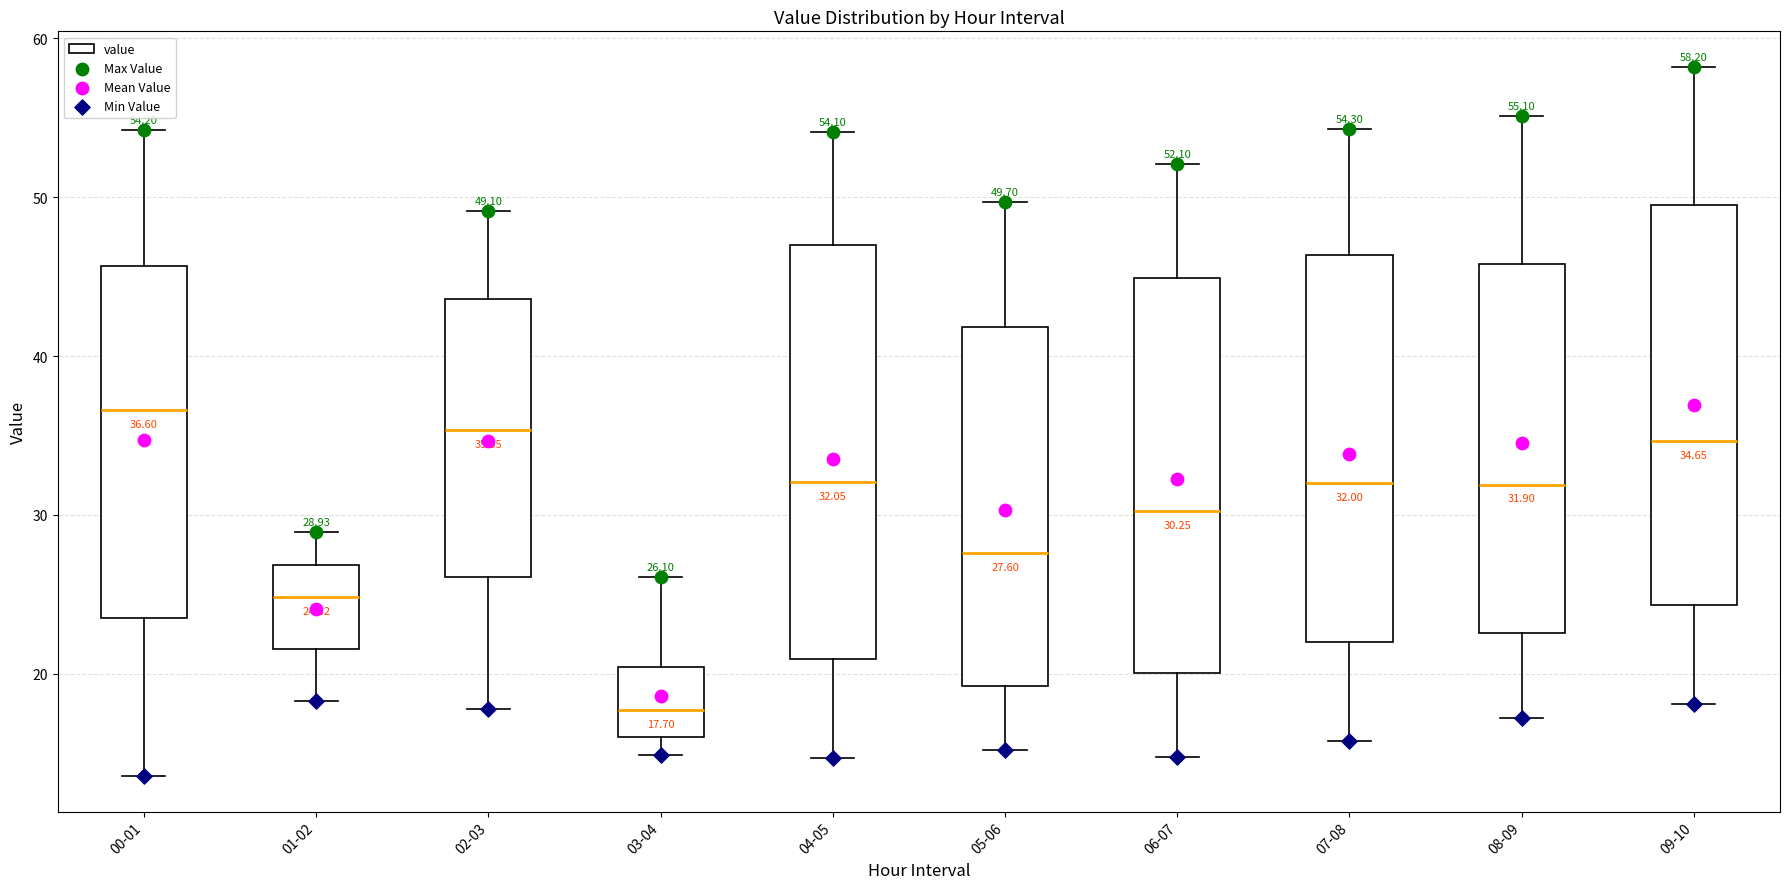

Which box has the highest median line?

00-01